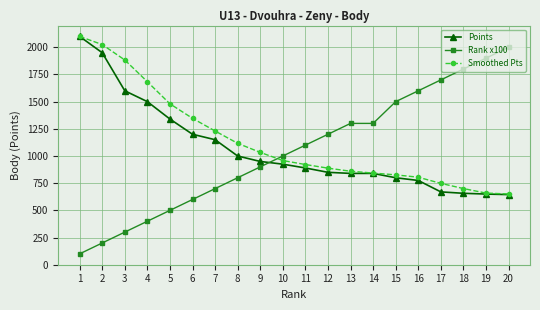

What is the value of the Smoothed Pts point at the 18th from the left?

700.7